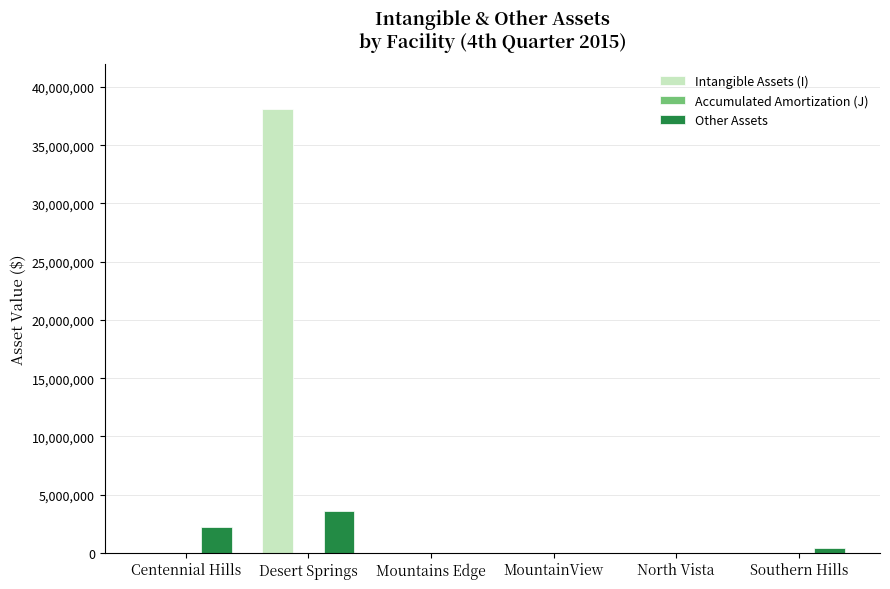

What is the sum of all Other Assets values?

6198711